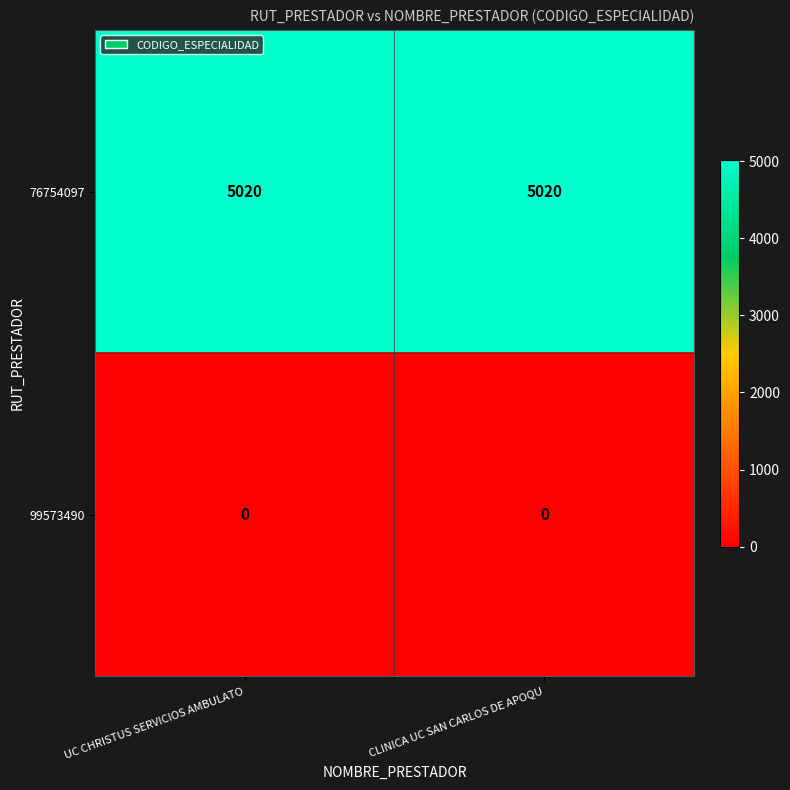

Which series has the largest total across all categories?

76754097